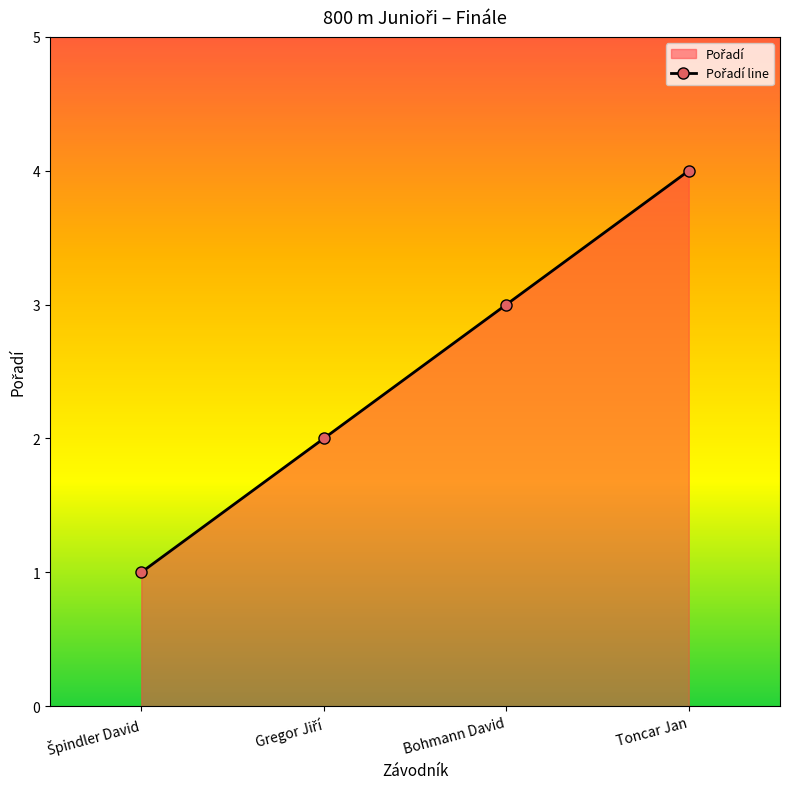

Count the number of data series in this chart.

1